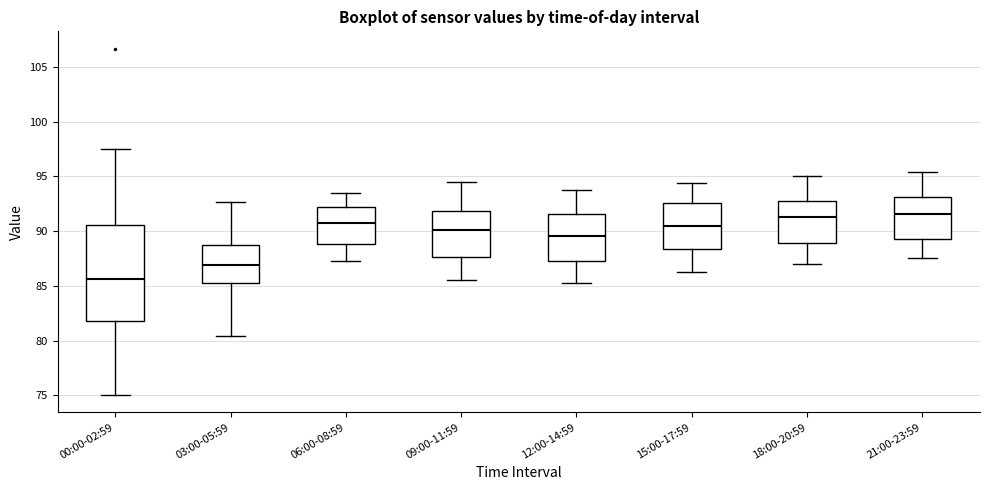

Reading left to right, transcribe this box plot: for each box, give where its median line is, the range the box spans, and where its two whiskers end, as read against the y-axis. The values are not printed on the chart, so give them approximately, as read against the axis.

00:00-02:59: median 85.5, box 82.0 to 90.5, whiskers 75.0 to 97.5
03:00-05:59: median 87.0, box 85.5 to 89.0, whiskers 80.5 to 92.5
06:00-08:59: median 90.5, box 89.0 to 92.0, whiskers 87.5 to 93.5
09:00-11:59: median 90.0, box 87.5 to 92.0, whiskers 85.5 to 94.5
12:00-14:59: median 89.5, box 87.5 to 91.5, whiskers 85.5 to 94.0
15:00-17:59: median 90.5, box 88.5 to 92.5, whiskers 86.5 to 94.5
18:00-20:59: median 91.5, box 89.0 to 93.0, whiskers 87.0 to 95.0
21:00-23:59: median 91.5, box 89.5 to 93.0, whiskers 87.5 to 95.5